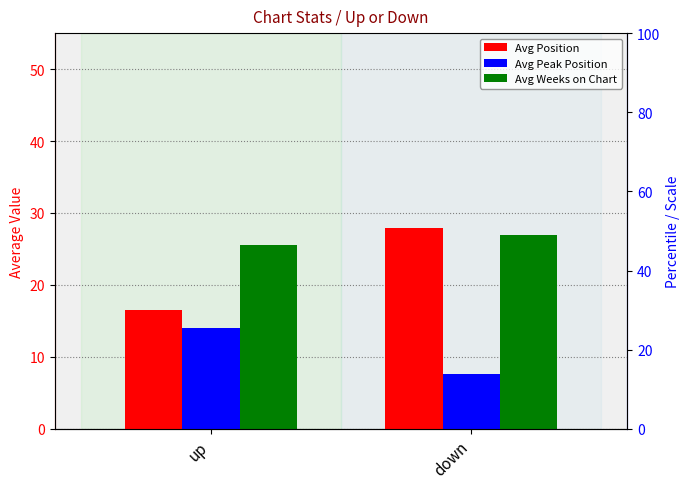

Are the bars grouped side by side (vs. stacked)?

Yes